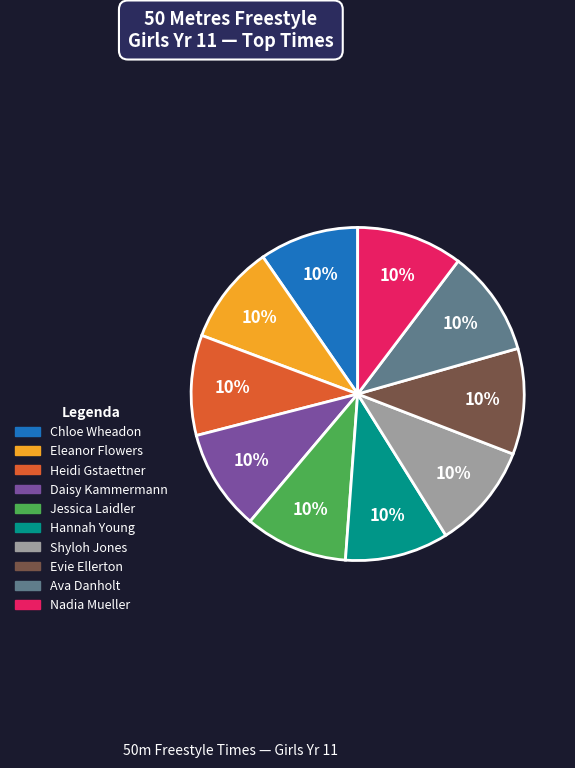

How many segments does this pie chart have?

10